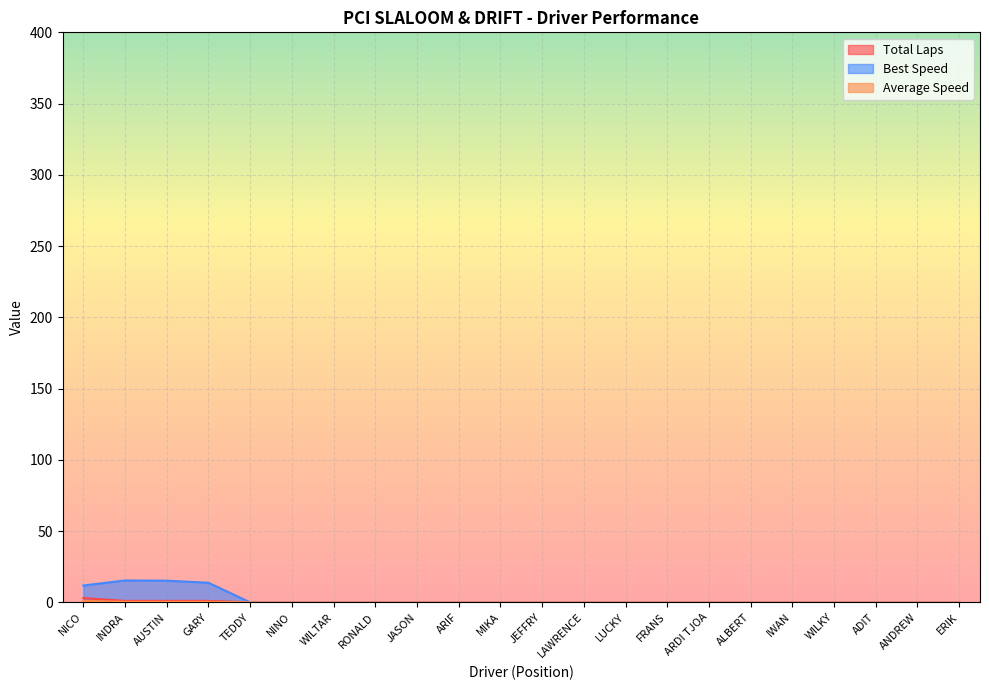

Reading left to right, transcribe all the data shown in this chart.

Total Laps: 3.0	1.0	1.0	1.0	0.0	0.0	0.0	0.0	0.0	0.0	0.0	0.0	0.0	0.0	0.0	0.0	0.0	0.0	0.0	0.0	0.0	0.0
Total Time: 1.0	0.3	0.3	0.3	0.0	0.0	0.0	0.0	0.0	0.0	0.0	0.0	0.0	0.0	0.0	0.0	0.0	0.0	0.0	0.0	0.0	0.0
Best Speed: 11.8	15.3	15.2	13.7	0.0	0.0	0.0	0.0	0.0	0.0	0.0	0.0	0.0	0.0	0.0	0.0	0.0	0.0	0.0	0.0	0.0	0.0